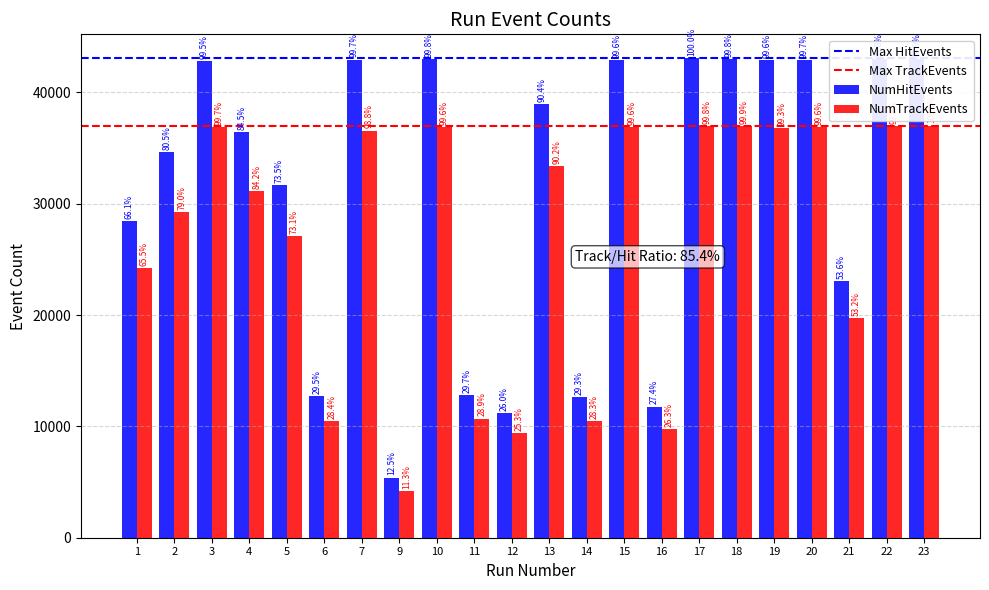

How many bars are there in total?

44